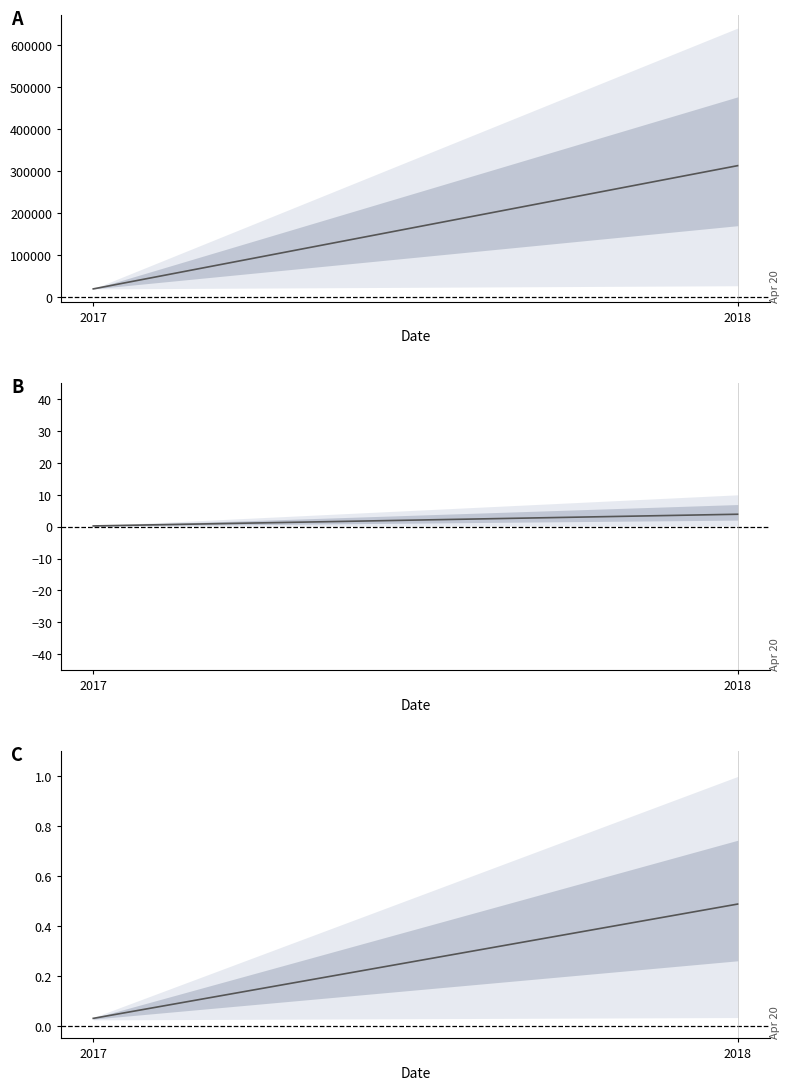

Does the chart have visible grid lines?

No